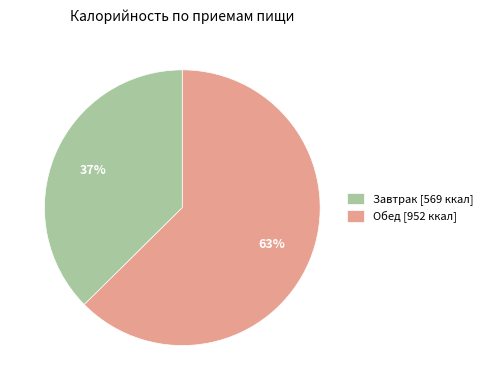

How many slices are in this pie chart?

2